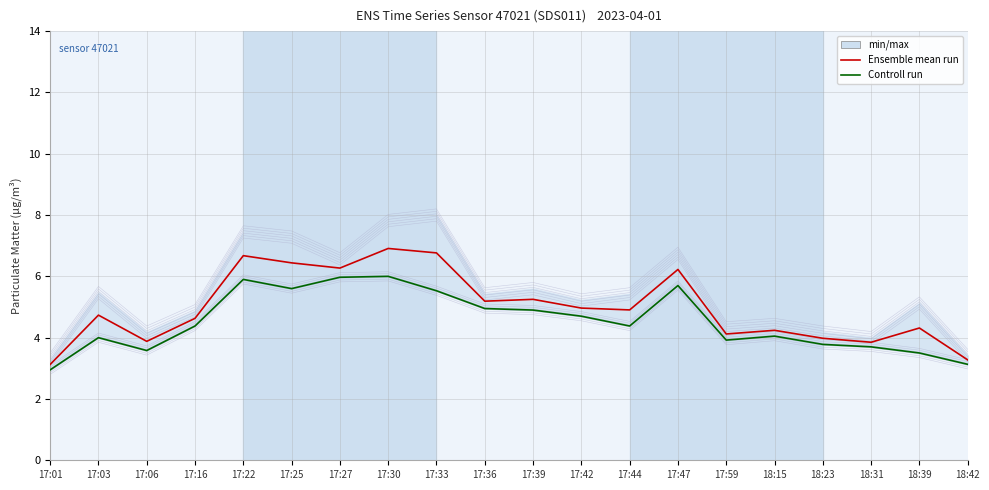

What is the average value of the Ensemble mean run series?

5.0